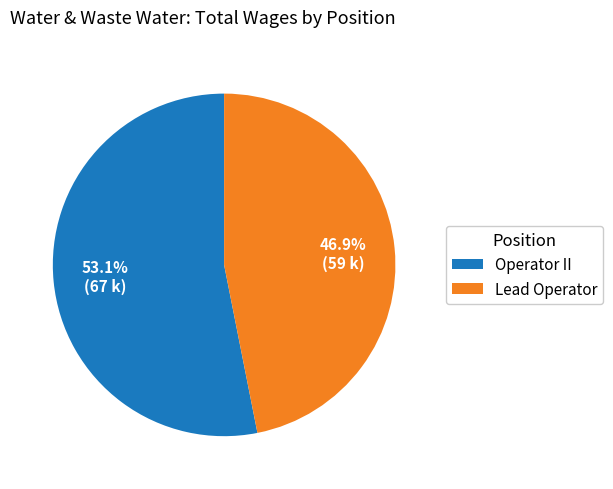

Which has a higher value, Operator II or Lead Operator?

Operator II